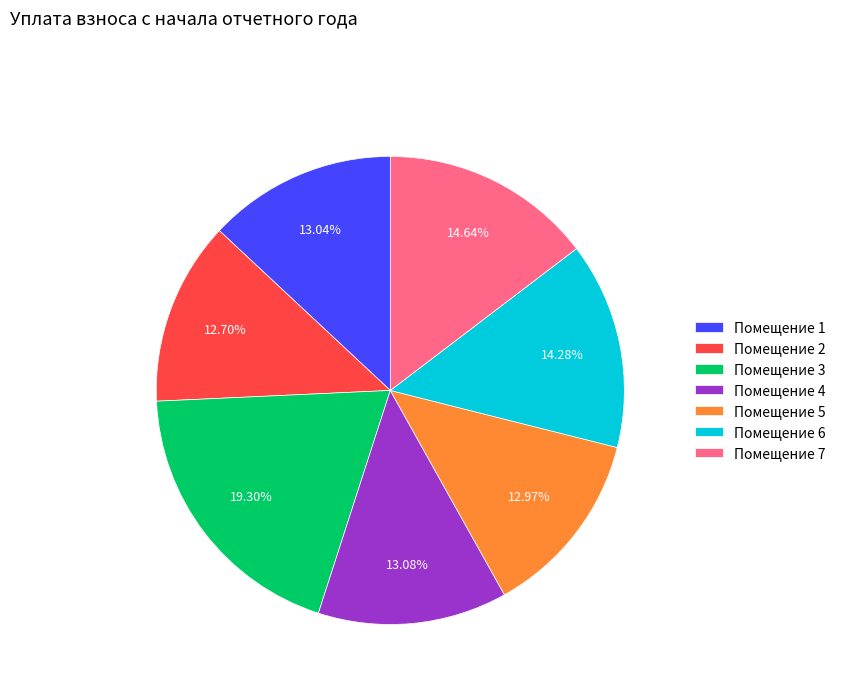

Which slice is the largest?

Помещение 3